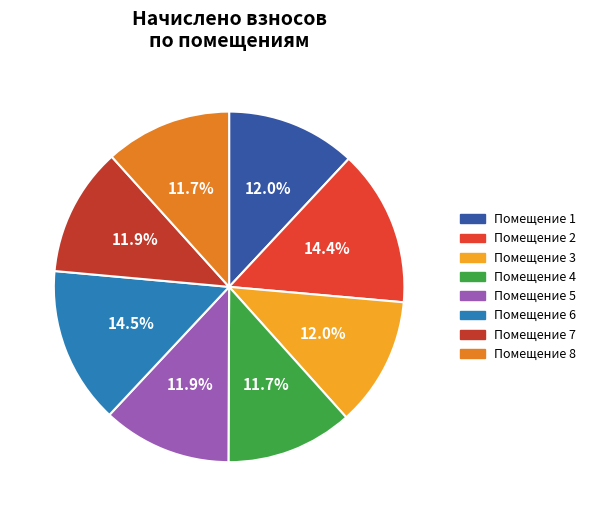

How many slices are in this pie chart?

8